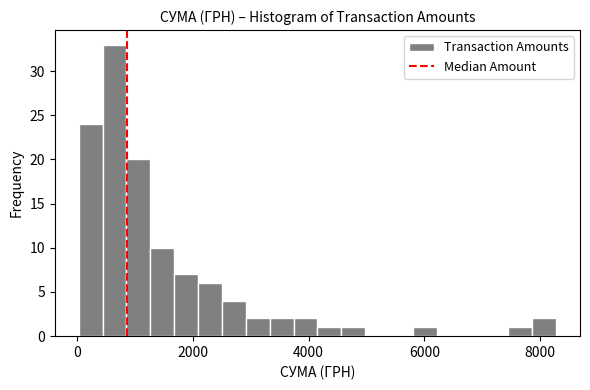

Around what value on the x-axis is the tallest bar? Give the approximate position of its centre, as read against the axis.

600